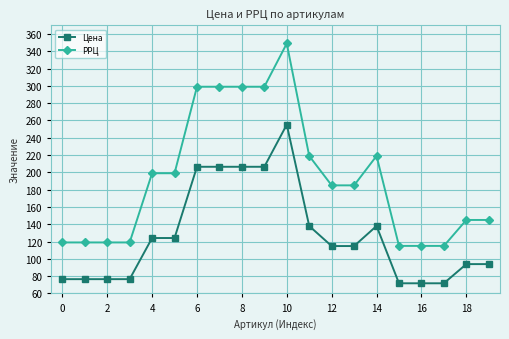

Which series has the widest spread of values?

РРЦ